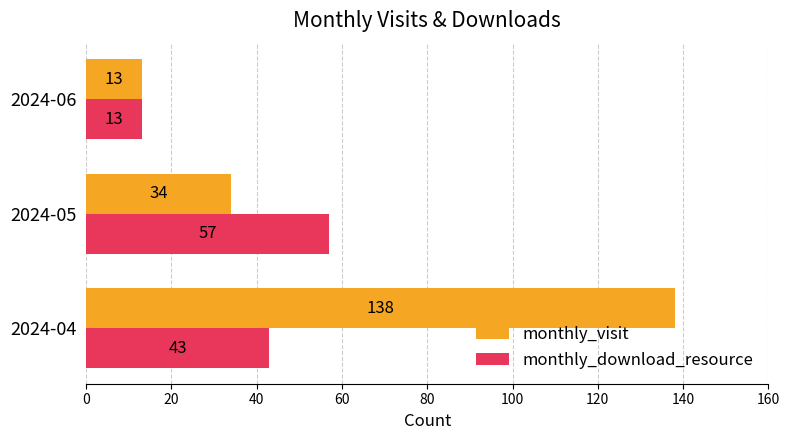

Which category has the lowest value in the monthly_visit series?

2024-06